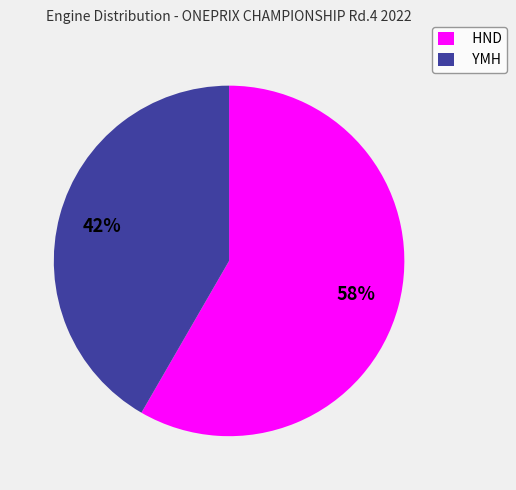

What is the ratio of the value at HND to the value at YMH?

1.4